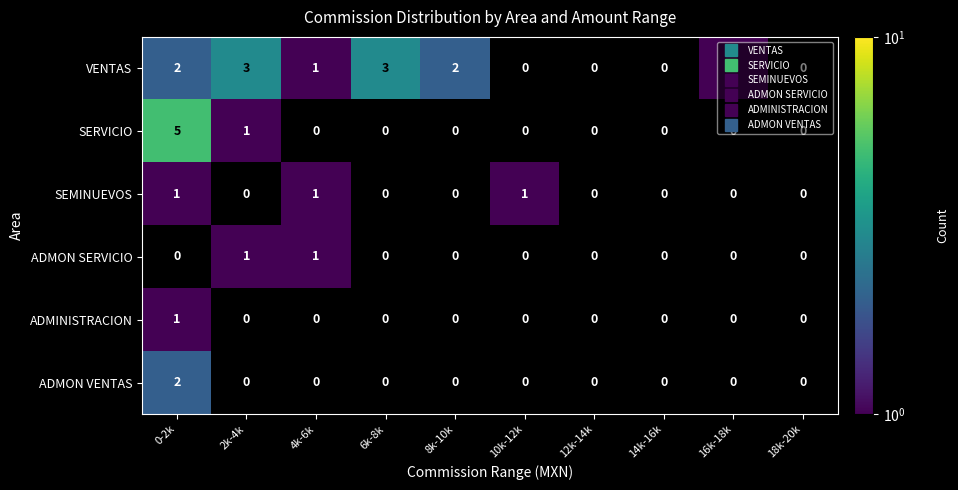

Which series has the largest range (max minus min)?

SERVICIO